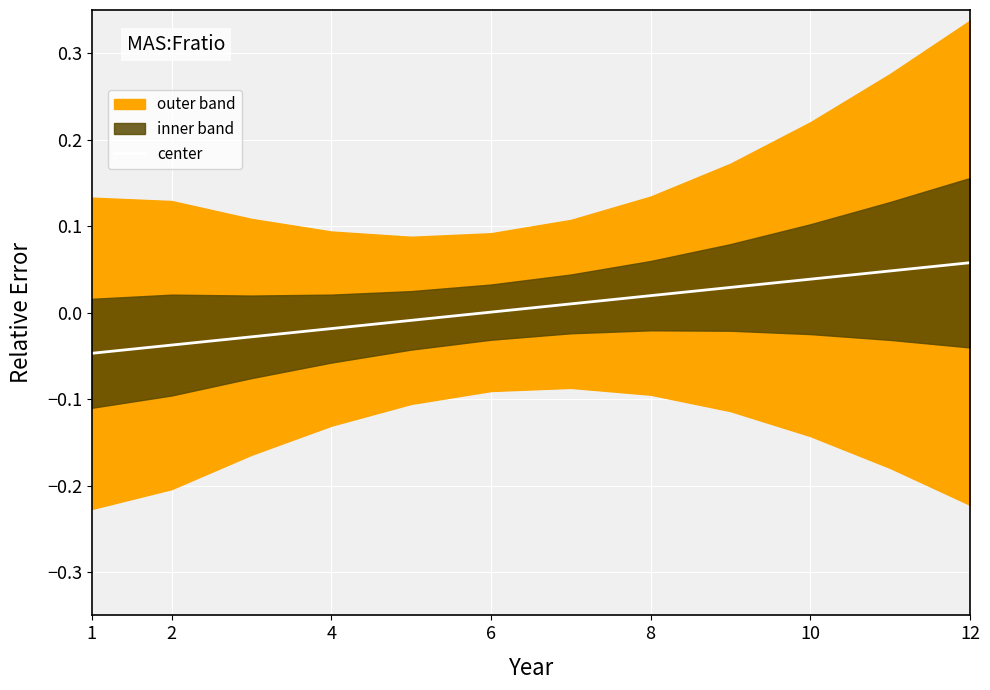

True or false: the data has more than 1 interior local peaks.

False